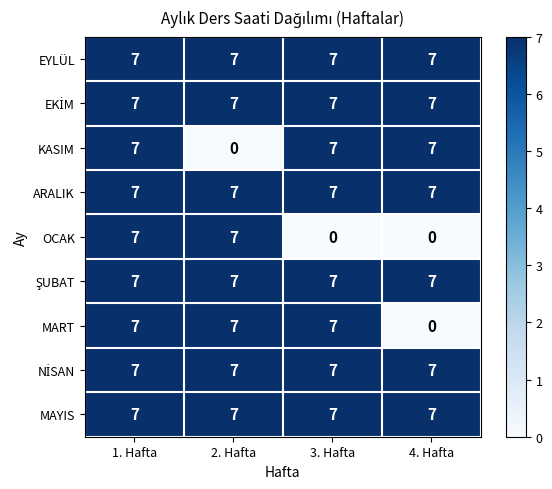

What is the average value of the EYLÜL series?

7